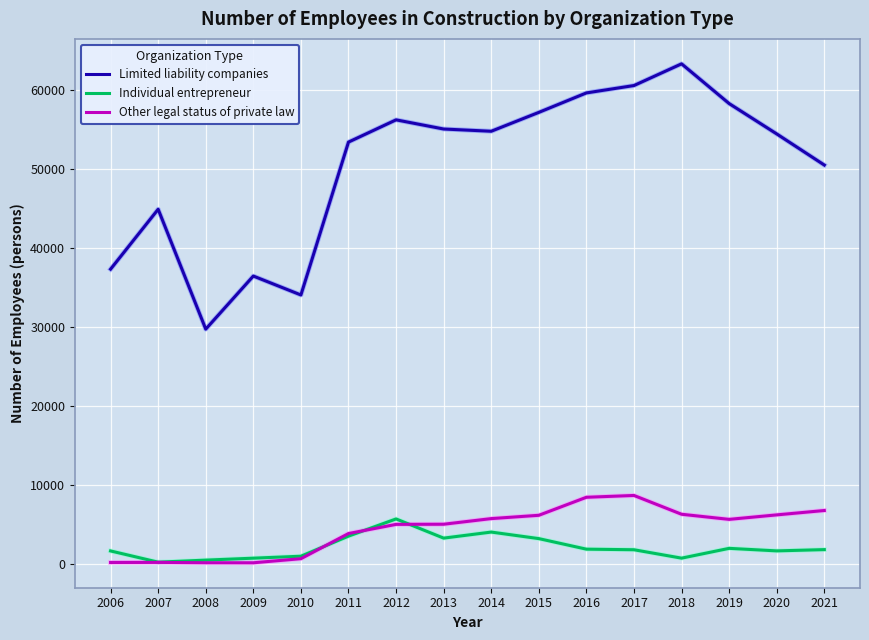

At which category does the chart reach its peak across all series?

2018